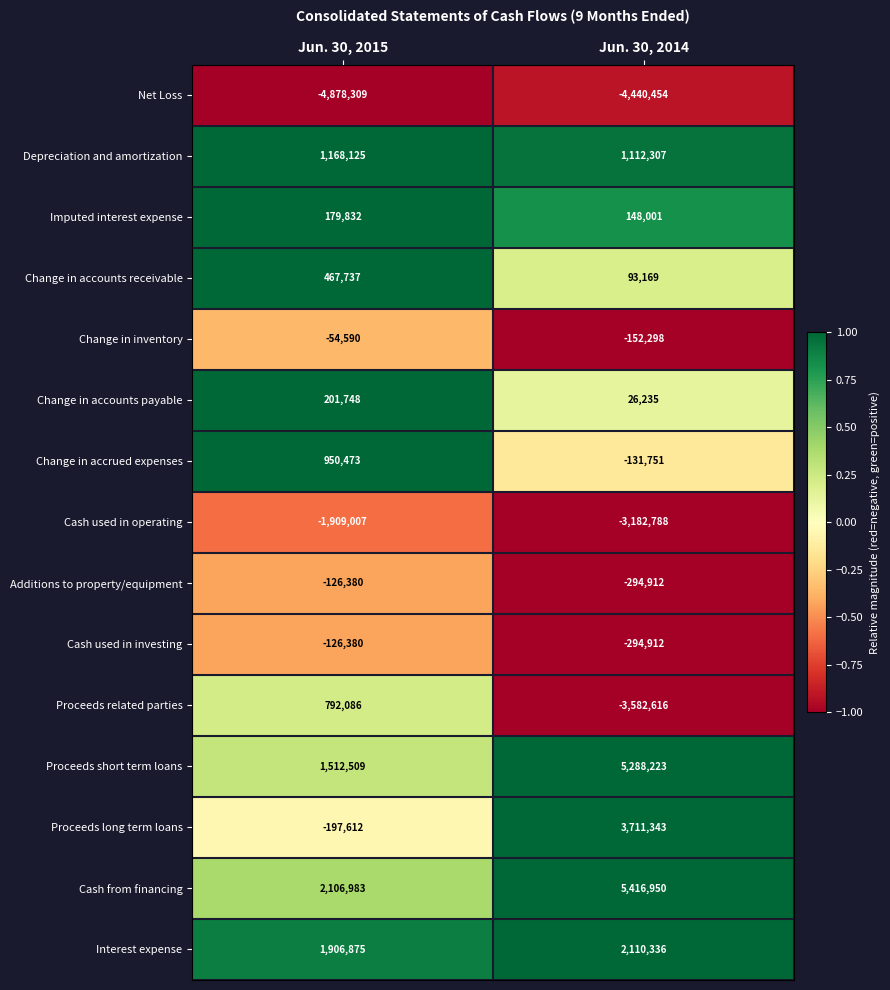

Which series has the widest spread of values?

Proceeds related parties